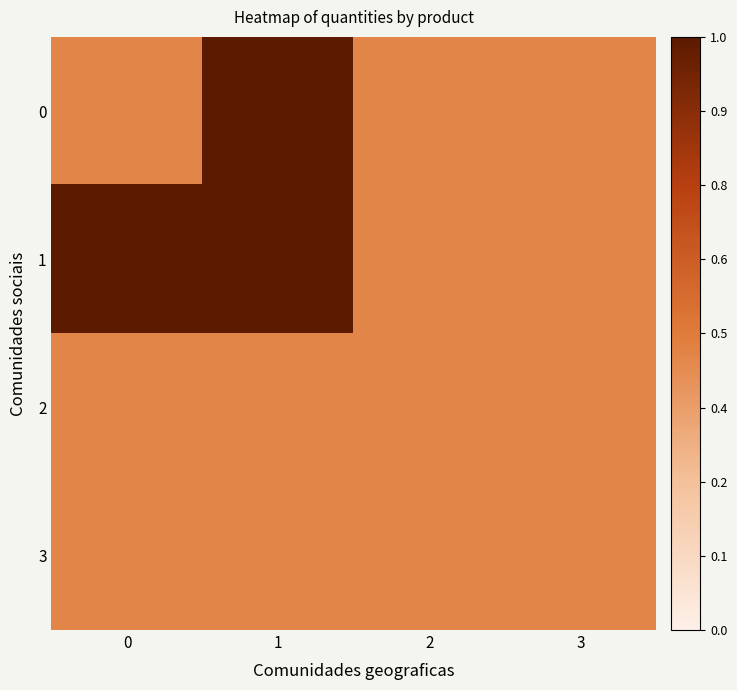

Reading right to left, extract all data points from this chart.

0: 3=24	2=24	1=52	0=24
1: 3=24	2=24	1=52	0=52
2: 3=24	2=24	1=24	0=24
3: 3=24	2=24	1=24	0=24